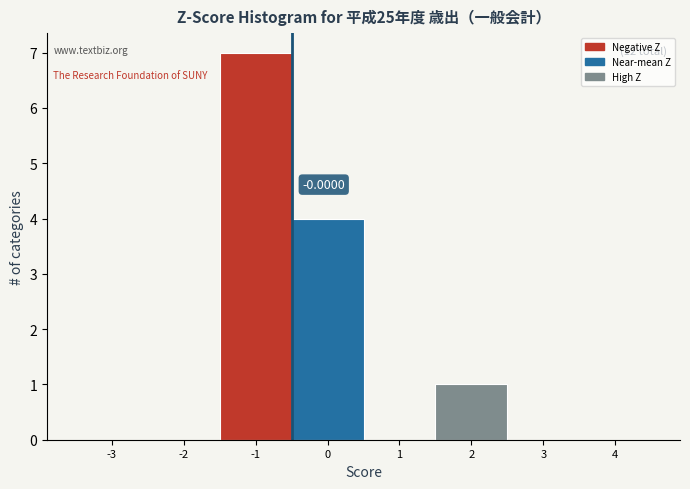

What is the change in value from -1 to 3?

-7